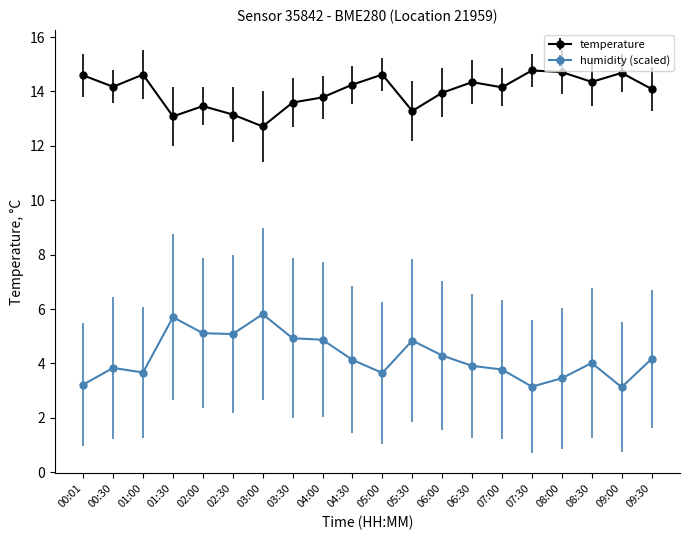

What is the label of the 12th point from the left?

05:30